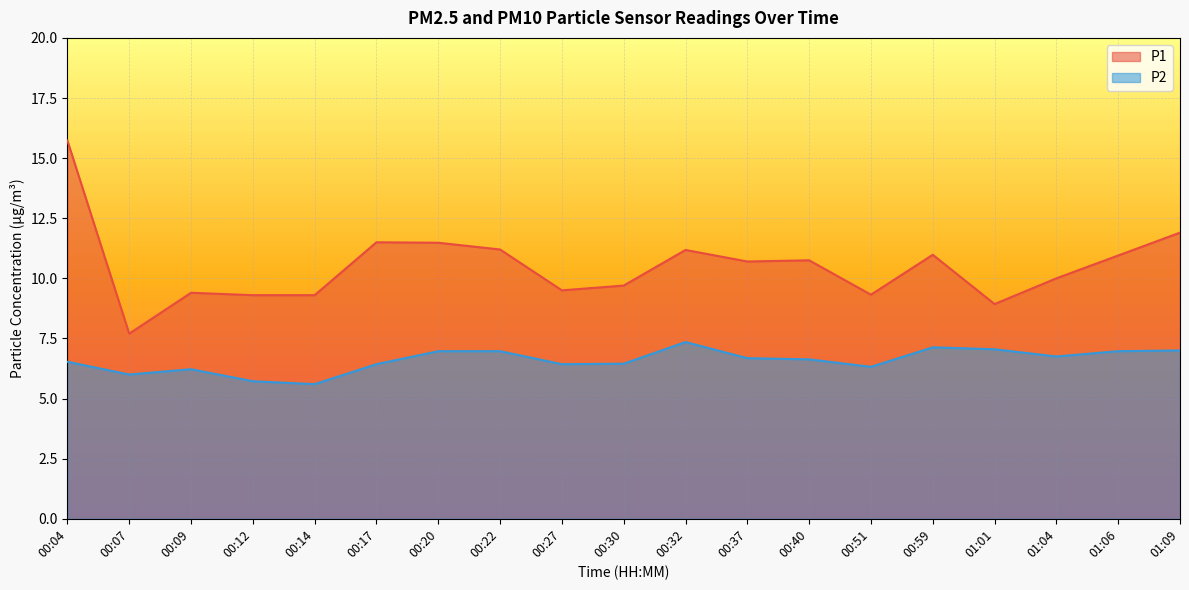

What are all the series names shown in the legend?

P1, P2